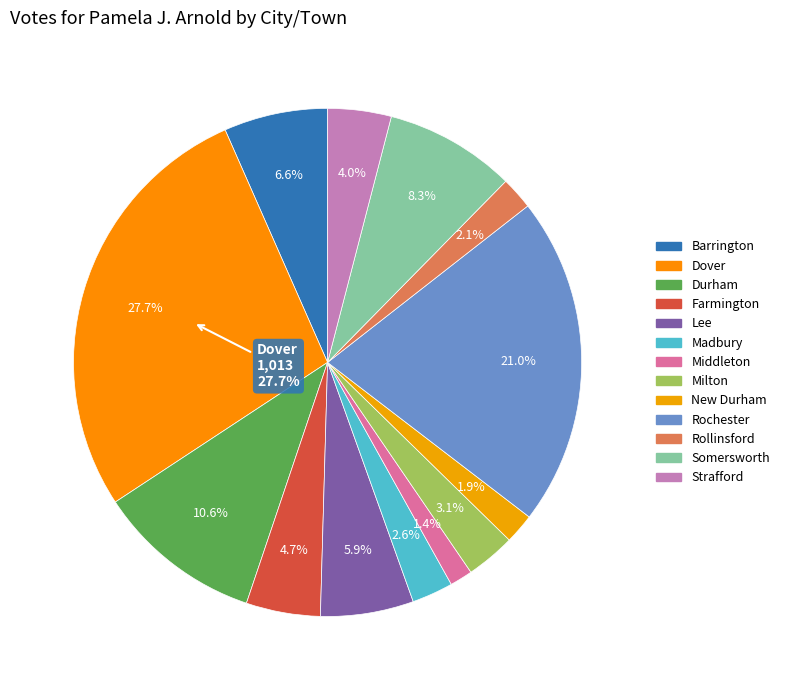

To the nearest percent, what portion does Farmington represent?

5%